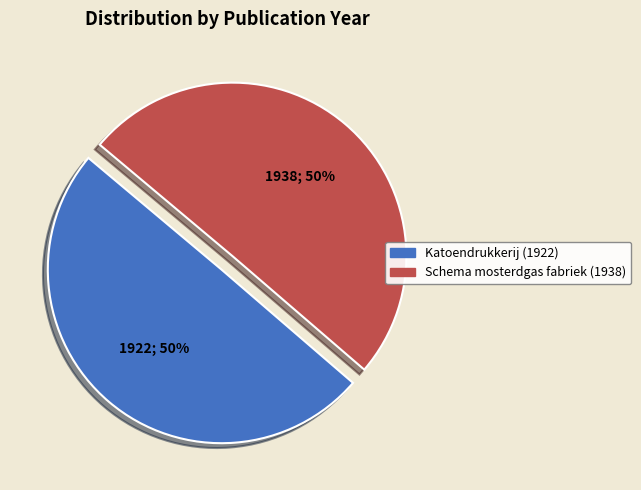

To the nearest percent, what is the combined percentage of Schema mosterdgas fabriek (1938) and Katoendrukkerij (1922)?

100%